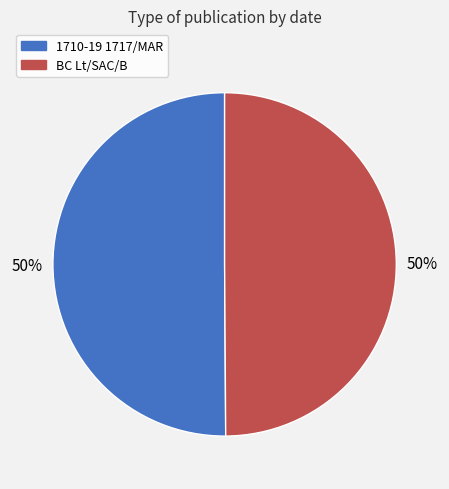

Is the sum of 1710-19 1717/MAR and BC Lt/SAC/B greater than half?

Yes